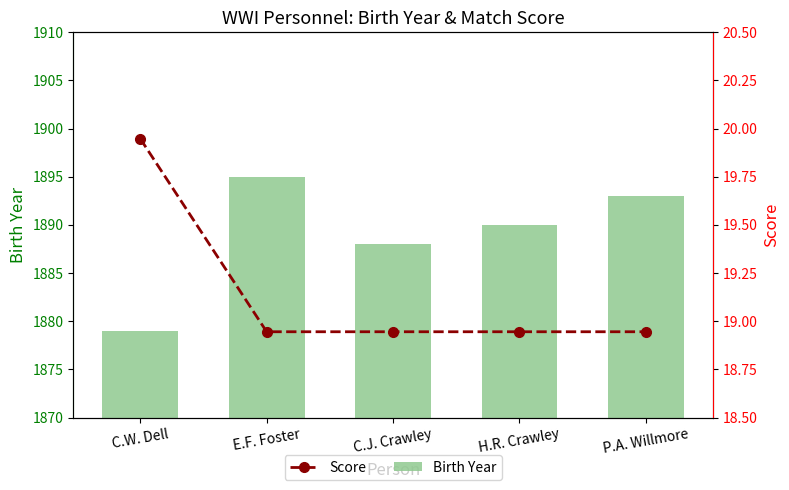

Does the chart contain any negative values?

No